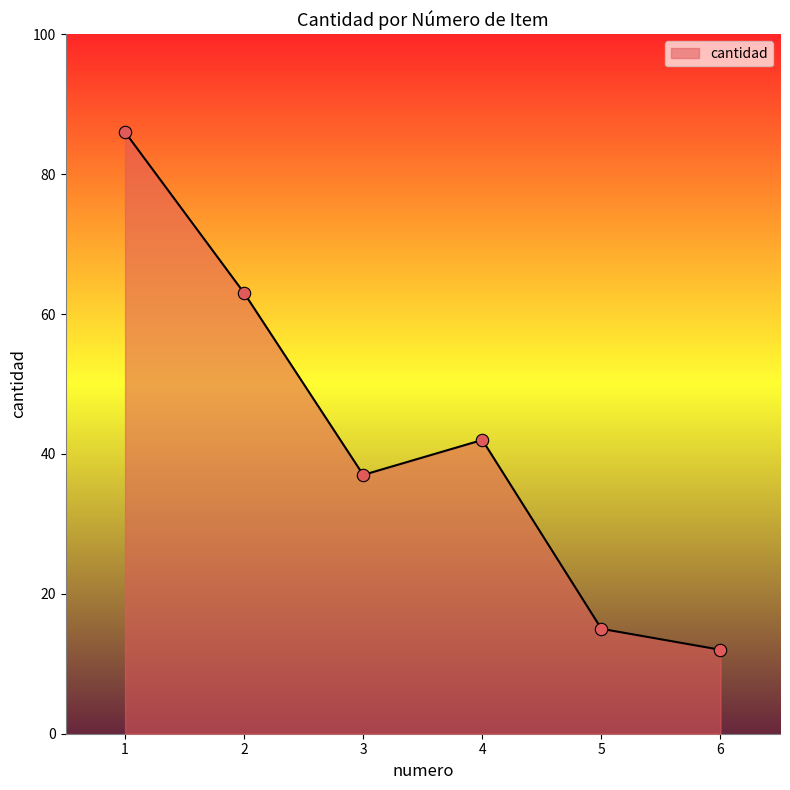

Which has a higher value, 6 or 4?

4